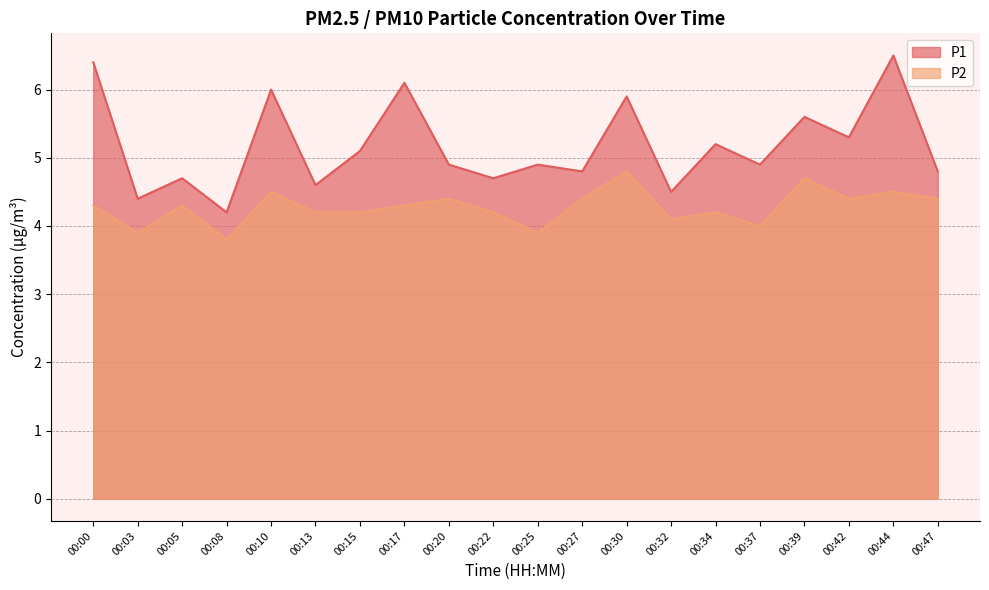

Count the number of data series in this chart.

2